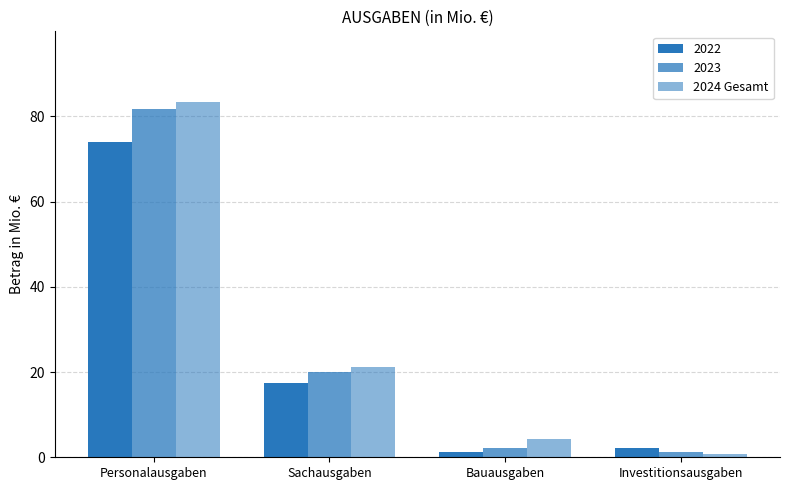

How many data points does each series have?

4